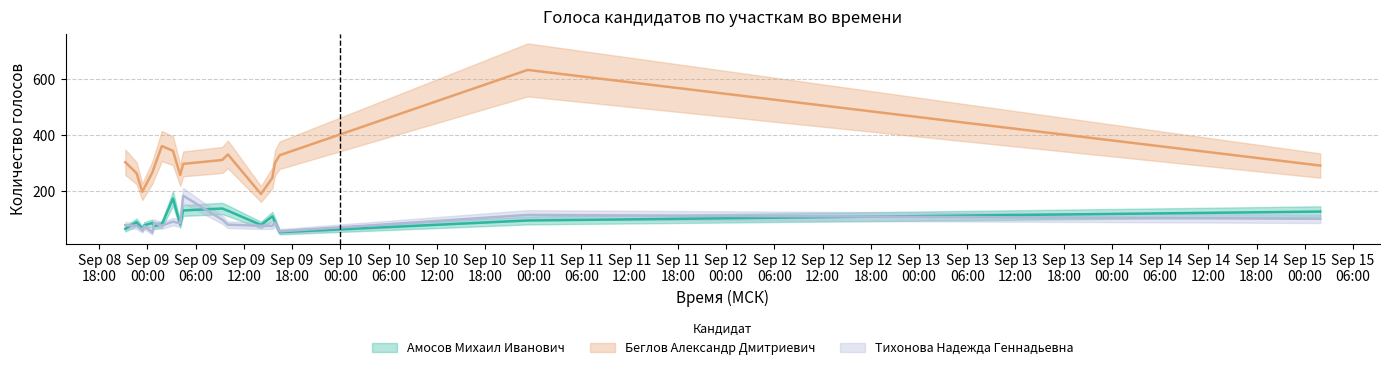

What is the value of the Амосов Михаил Иванович point at the 12th from the left?

129